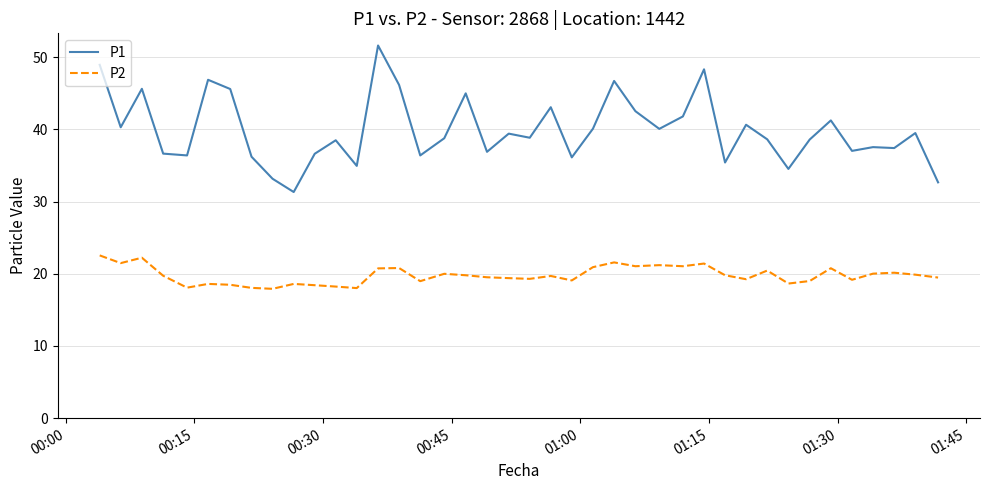

True or false: P1 and P2 intersect in this chart.

False